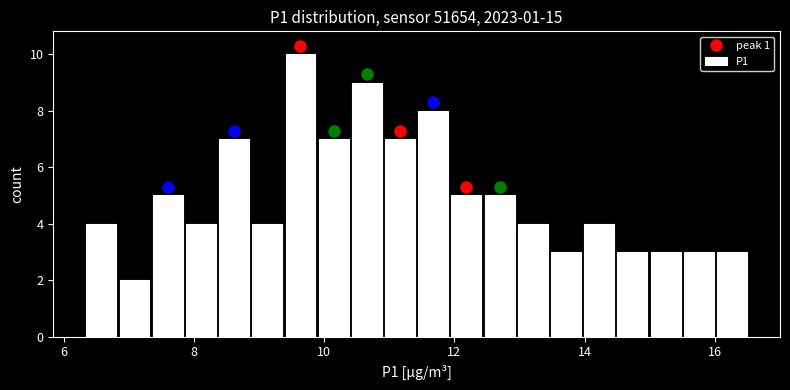

Around what value on the x-axis is the tallest bar? Give the approximate position of its centre, as read against the axis.

9.6